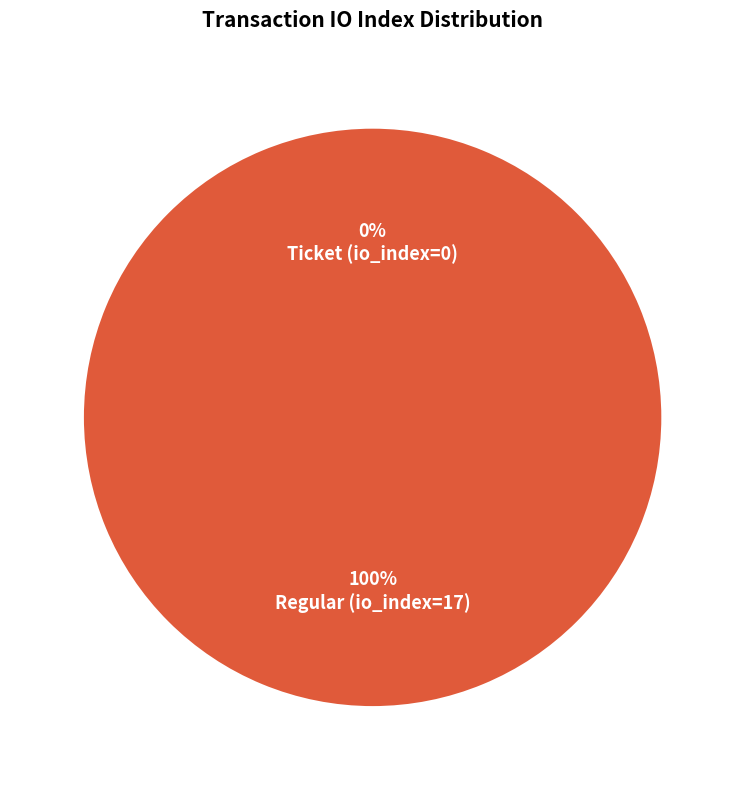

To the nearest percent, what portion does Regular (io_index=17) represent?

100%